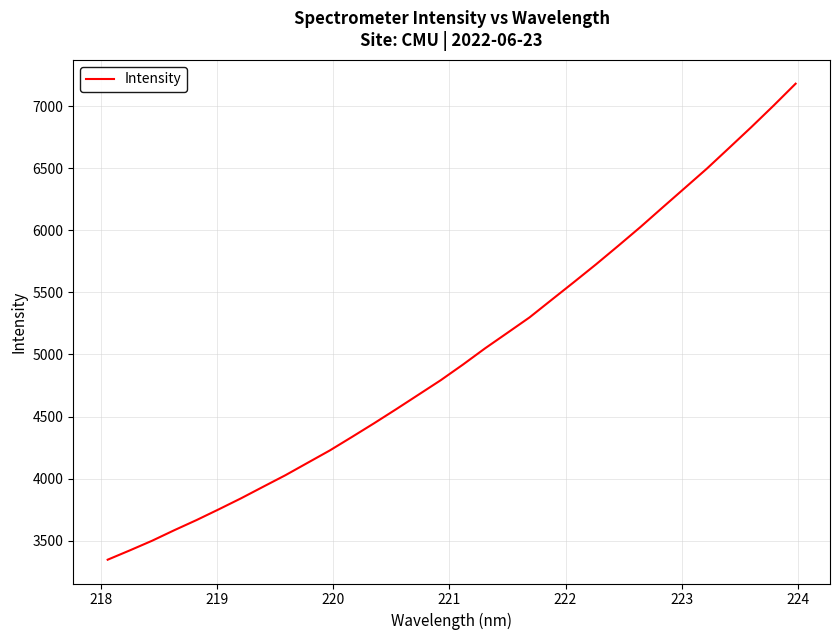

What is the minimum value shown in the chart?

3346.9